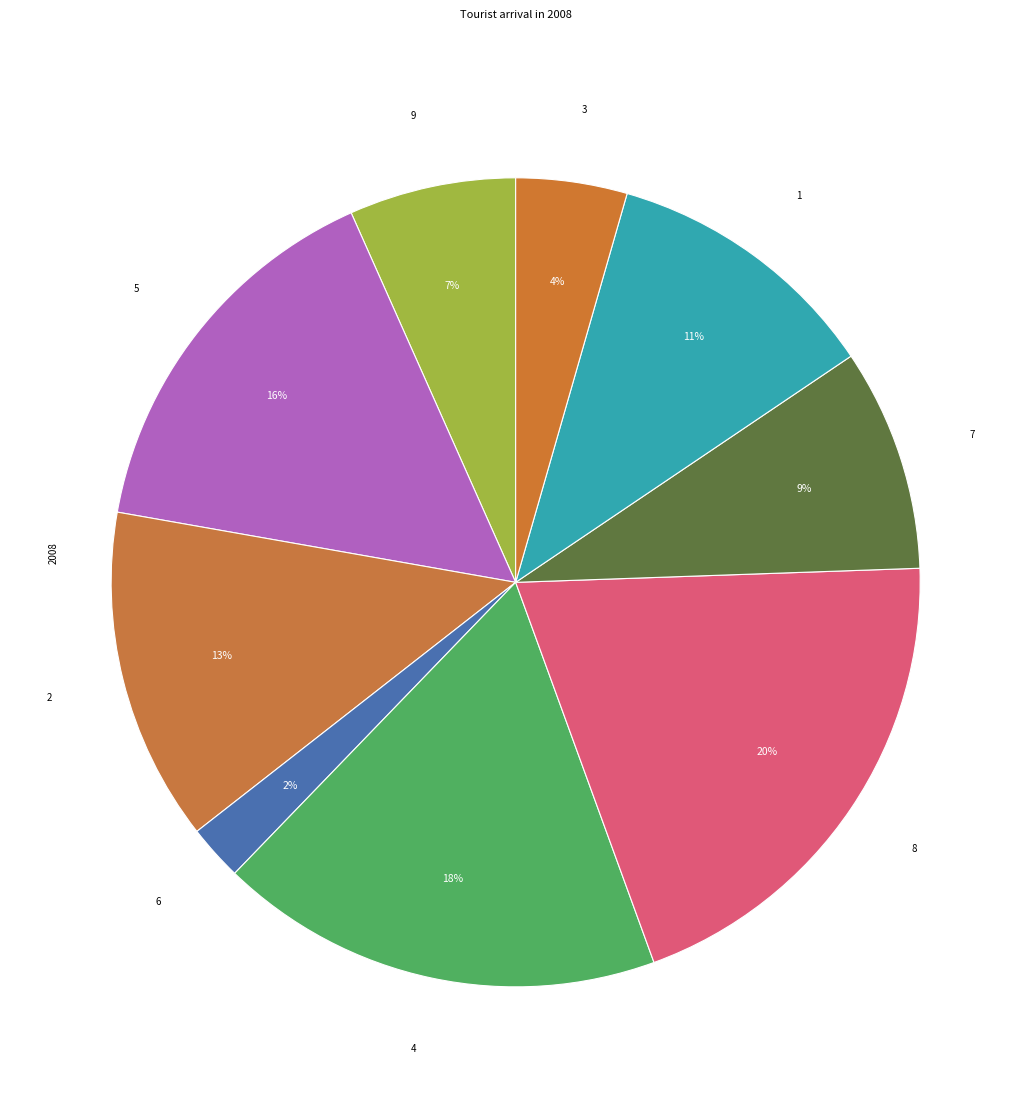

How many segments does this pie chart have?

9